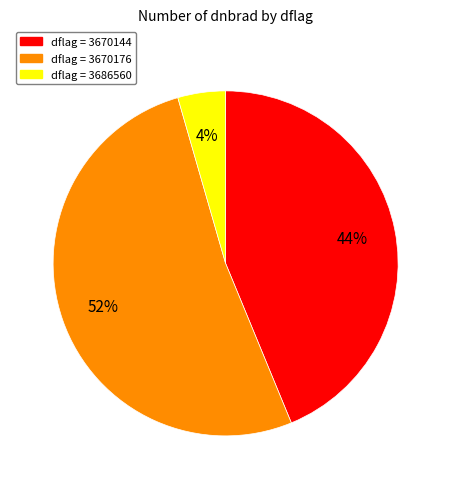

Does any single category account for the majority?

Yes